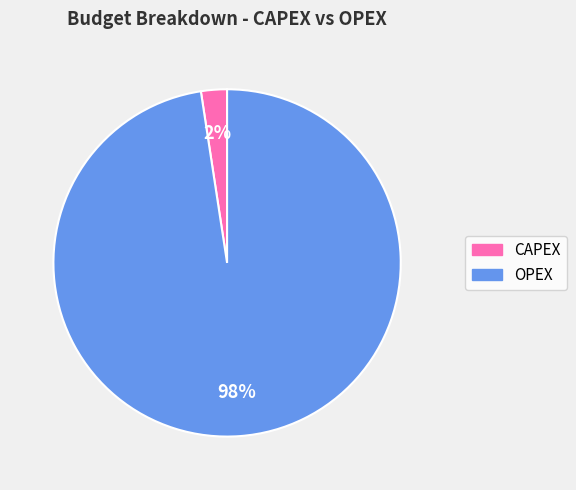

Is it true that OPEX is 98% of the pie?

True